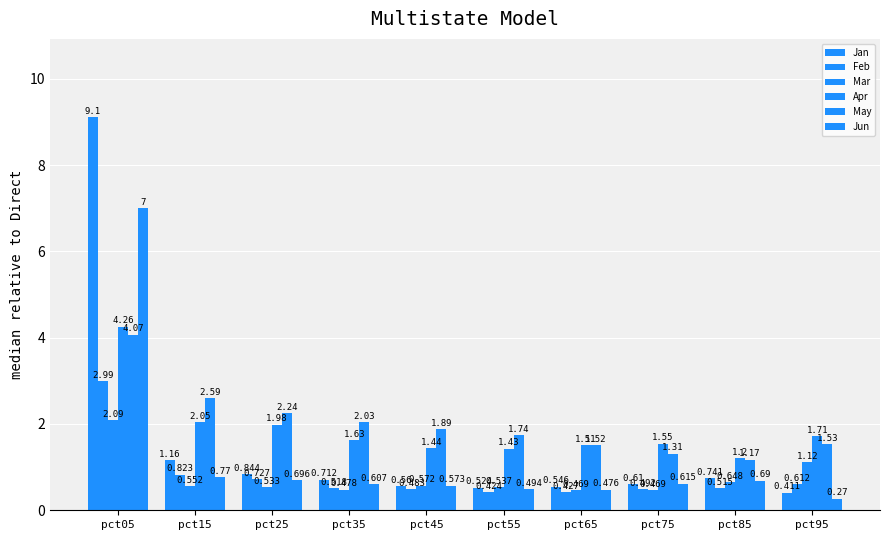

Count the number of categories in the chart.

10